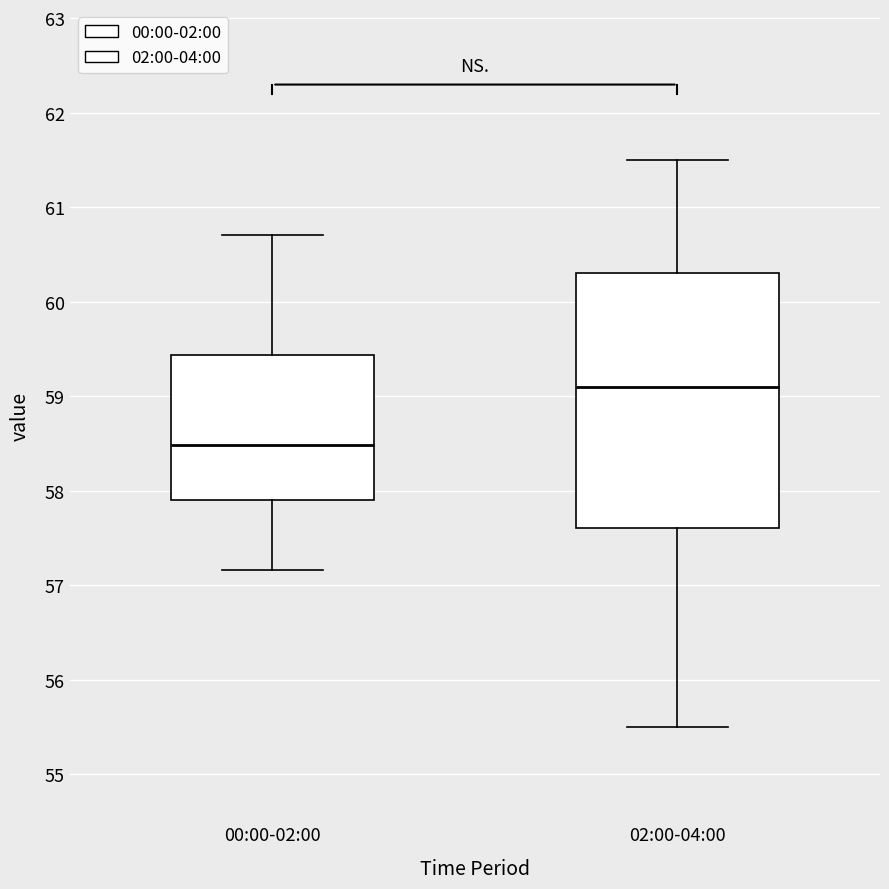

Which box's median line is the highest?

02:00-04:00